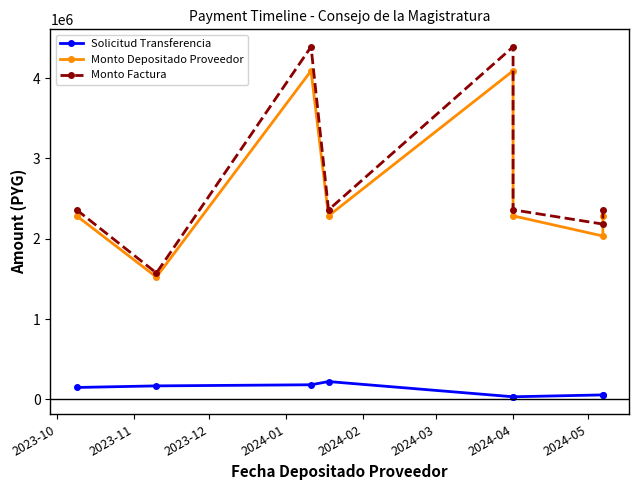

How many values in the Monto Factura series exceed 2359500?

2